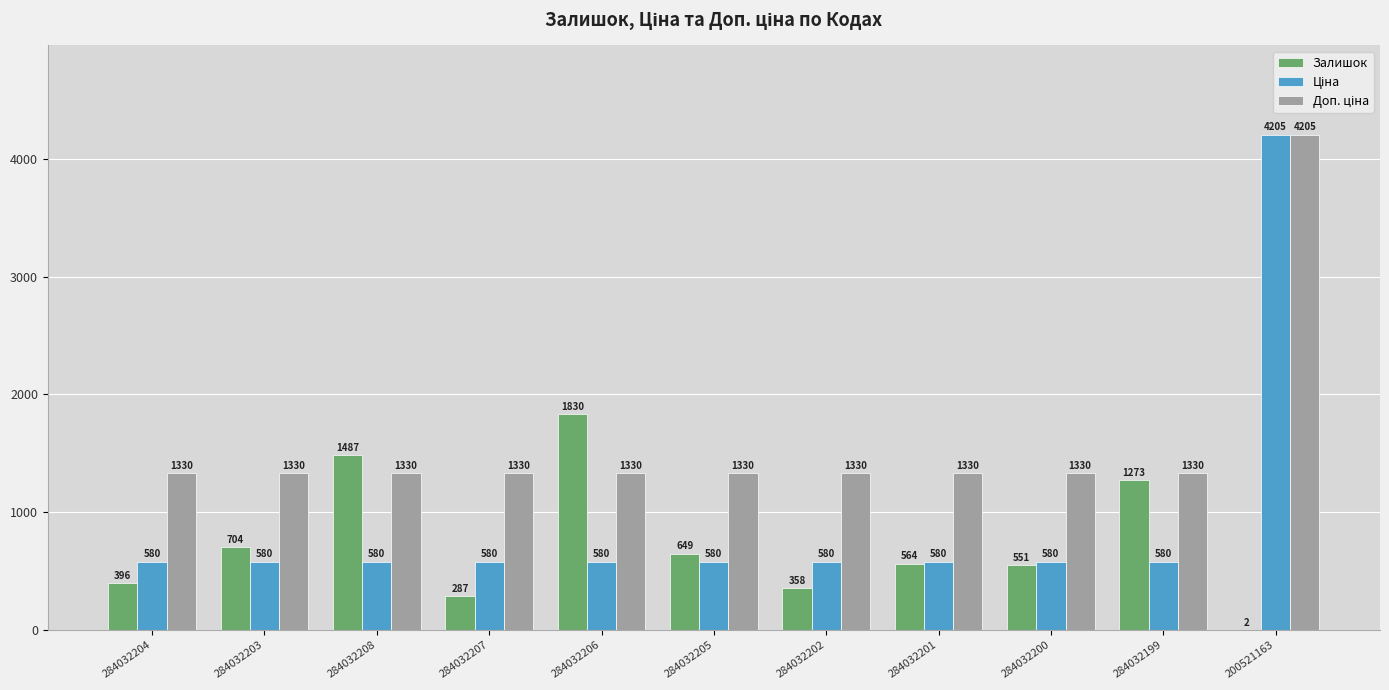

Between 284032201 and 284032199, which series saw the biggest shift?

Залишок